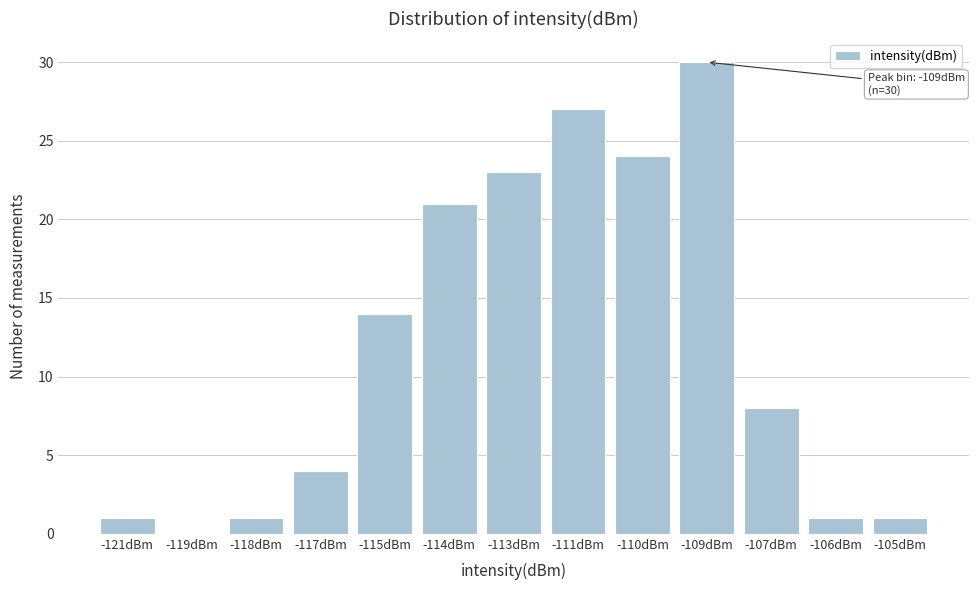

Reading left to right, list all the values displayed in this chart.

-121dBm=1	-119dBm=0	-118dBm=1	-117dBm=4	-115dBm=14	-114dBm=21	-113dBm=23	-111dBm=27	-110dBm=24	-109dBm=30	-107dBm=8	-106dBm=1	-105dBm=1